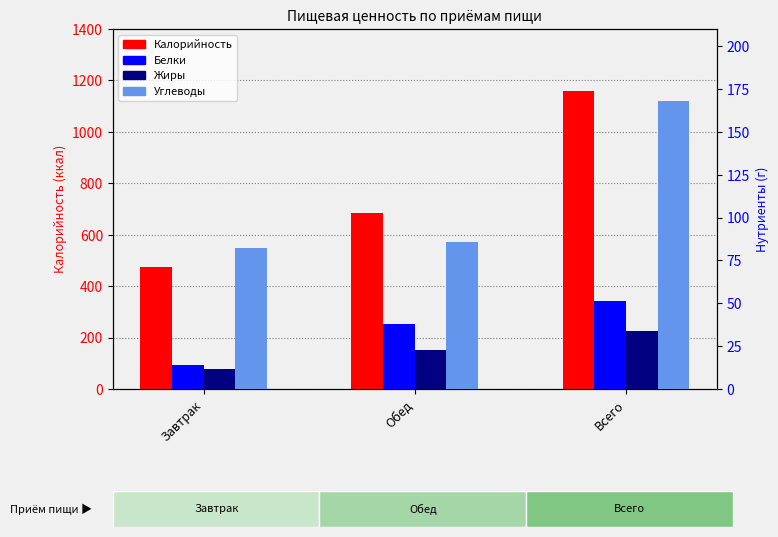

The value of Белки at Всего is 51.5. True or false?

True